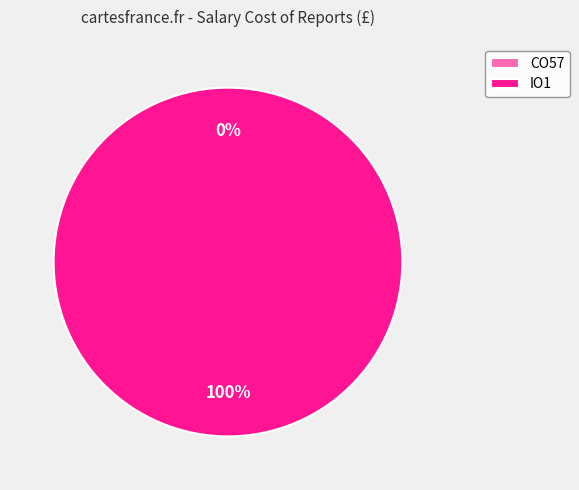

How much of the chart is everything except CO57?

100.0%